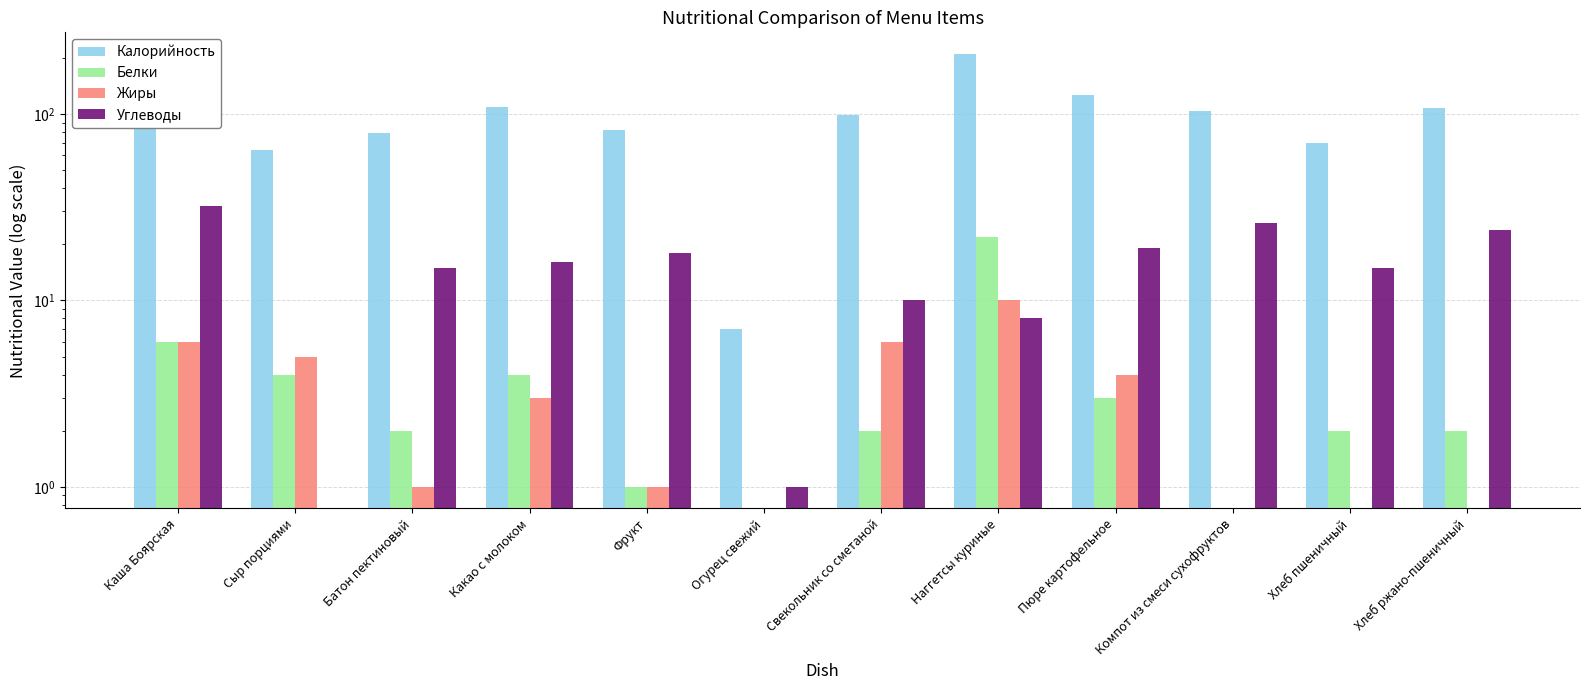

Between Сыр порциями and Пюре картофельное, which is larger?

Пюре картофельное